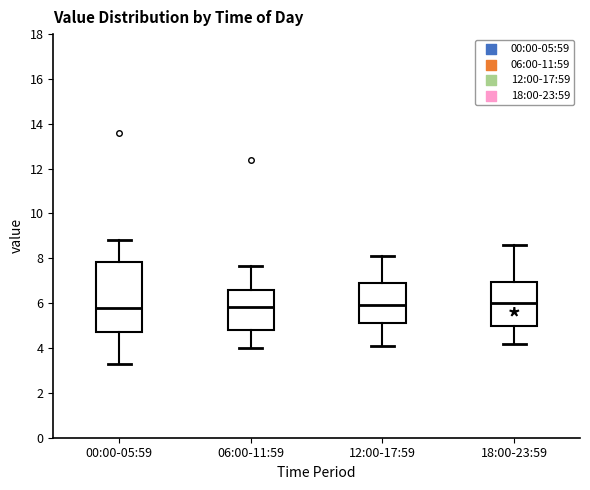

Which box is the tallest, from its lower edge to its upper edge?

00:00-05:59